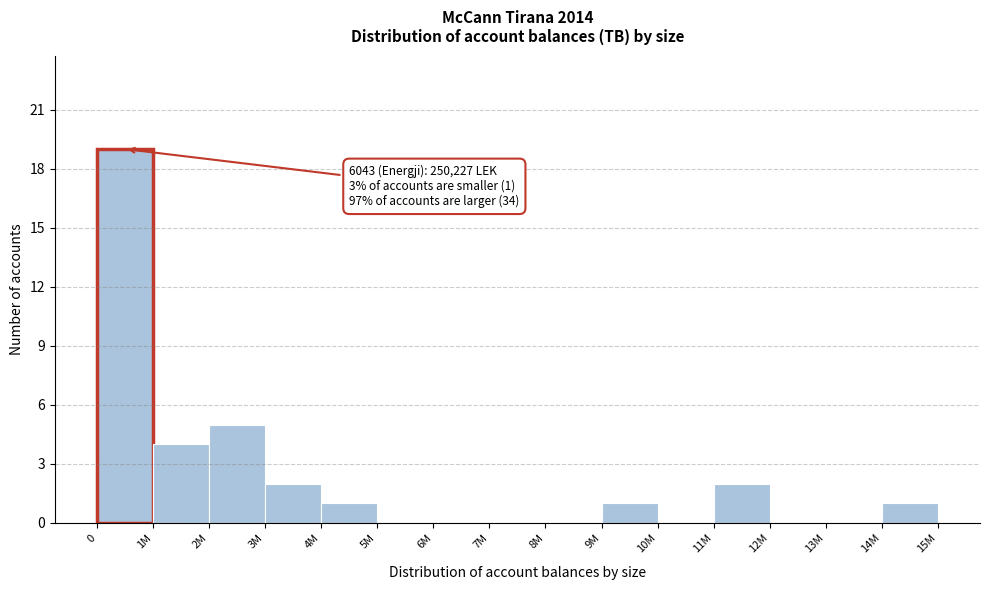

Reading left to right, extract all data points from this chart.

0=19	1M=4	2M=5	3M=2	4M=1	5M=0	6M=0	7M=0	8M=0	9M=1	10M=0	11M=2	12M=0	13M=0	14M=1